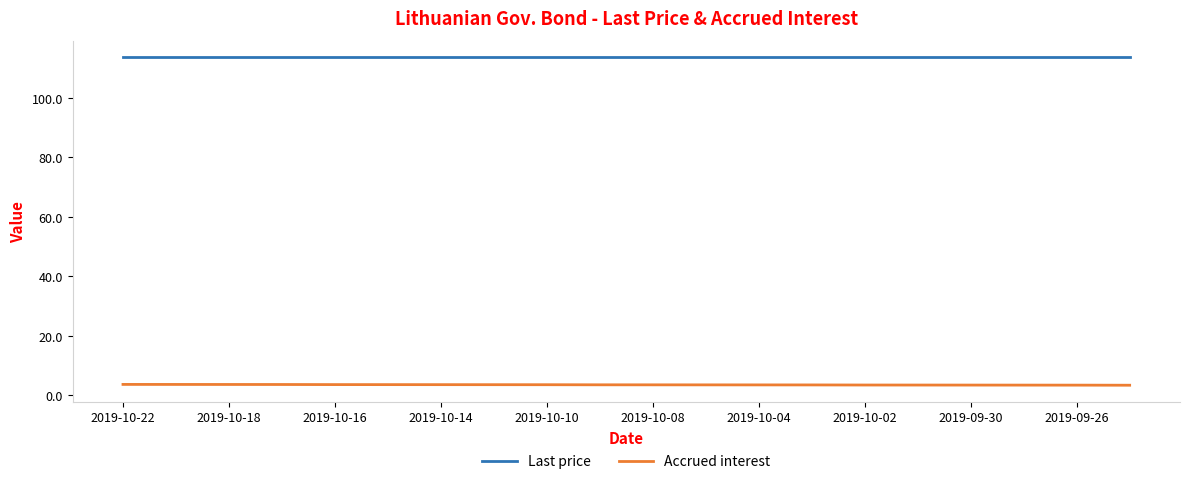

How many lines are shown in the chart?

2